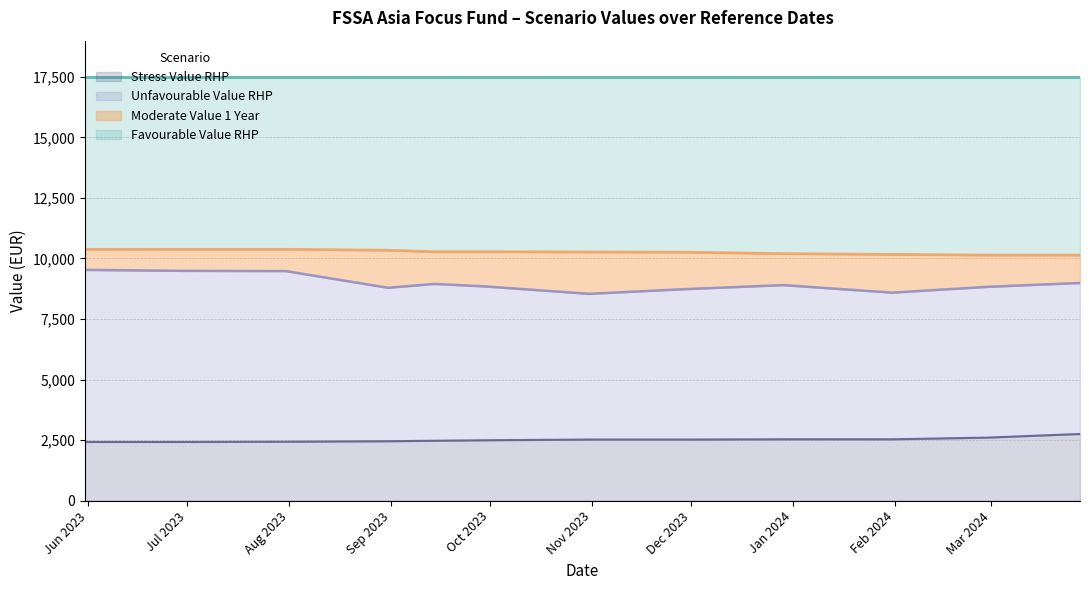

Which label corresponds to the smallest value in the chart?

2023-05-31